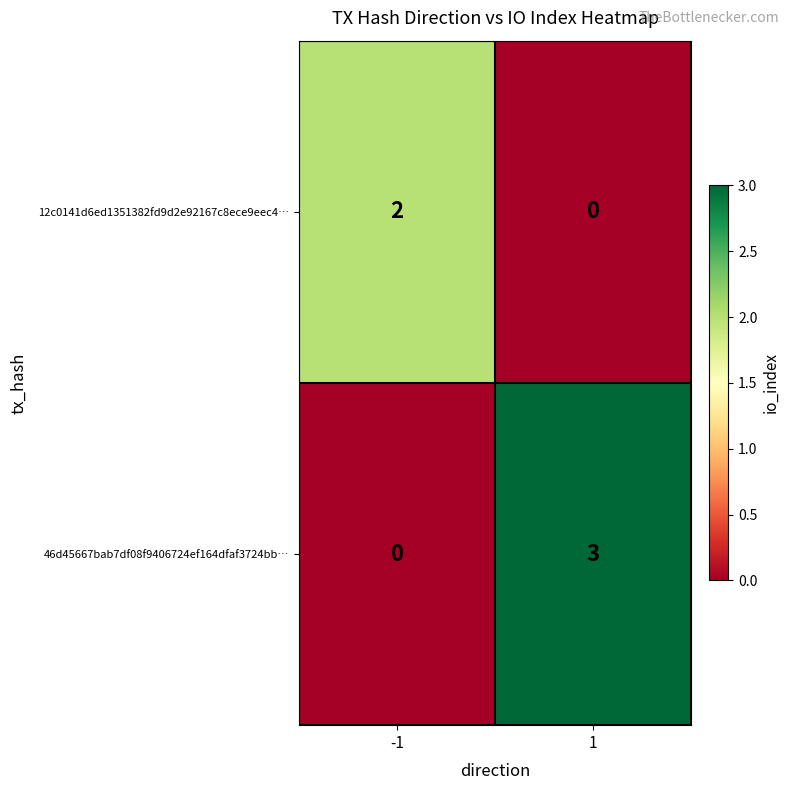

What is the spread (max minus min) of values at 1?

3